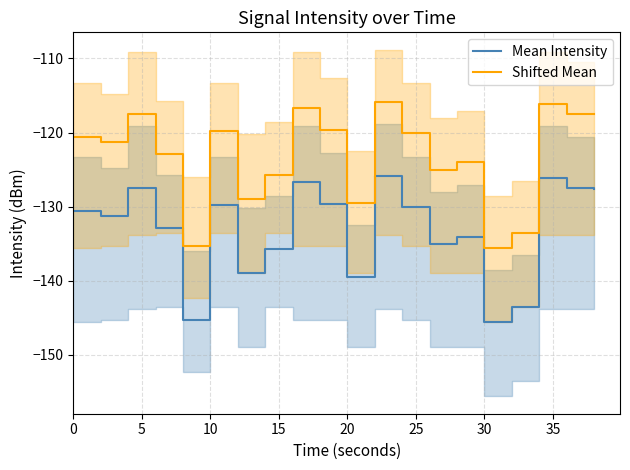

Is the value of Shifted Mean at 40 greater than the value of Mean Intensity at 18?

Yes